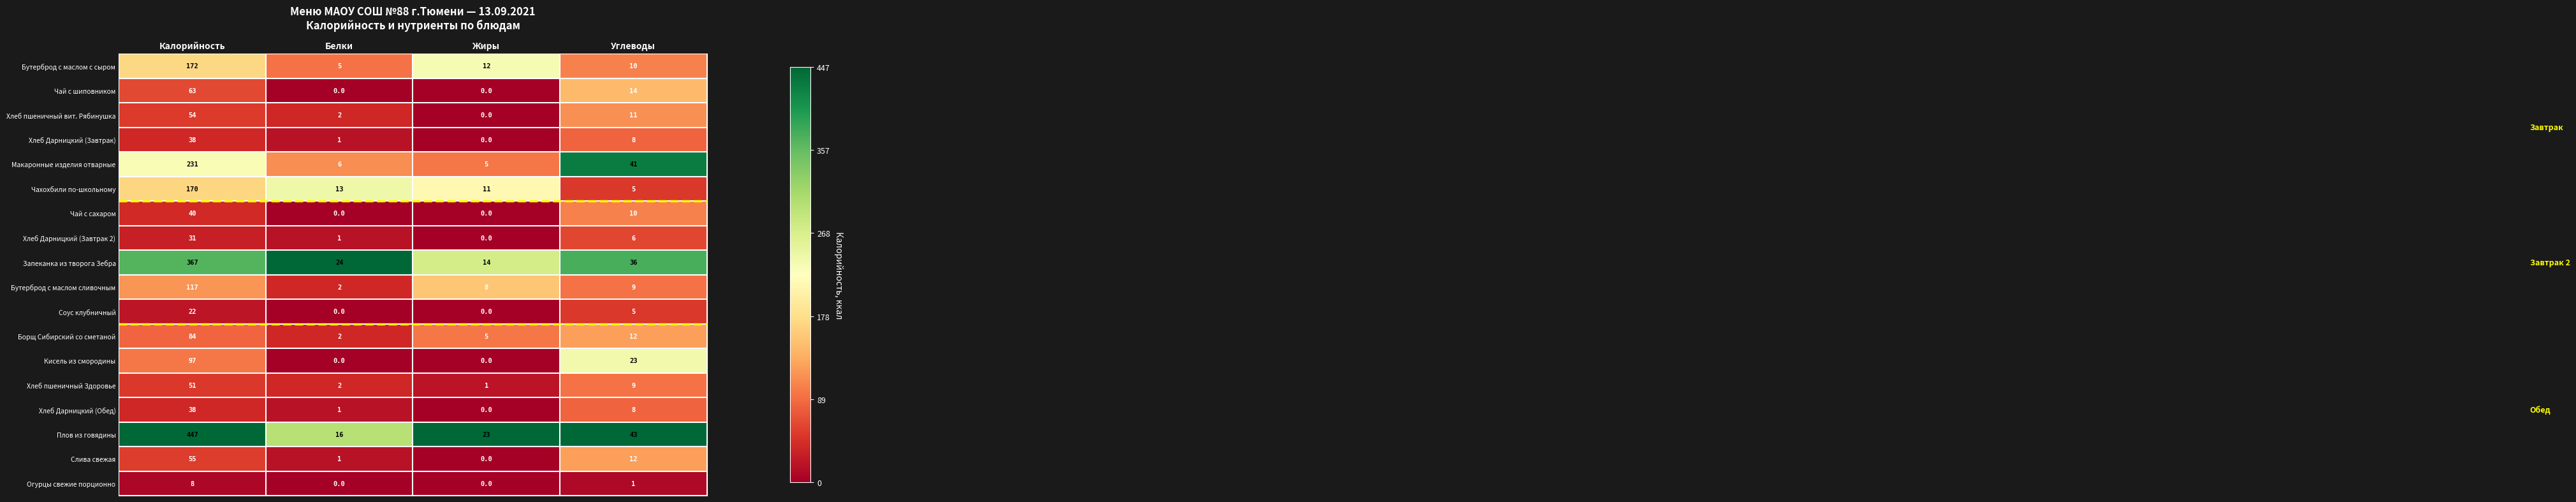

The Запеканка из творога Зебра series shows 54 at Углеводы. True or false?

False